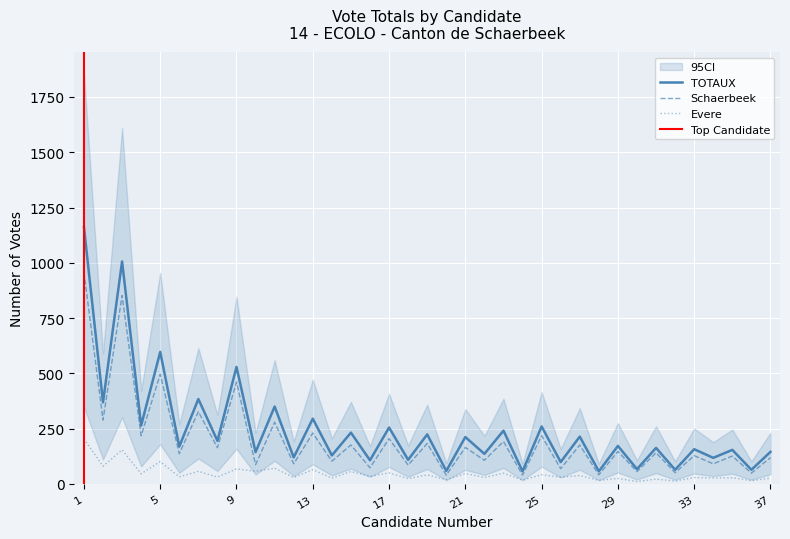

Is the value of Schaerbeek at 36 greater than the value of TOTAUX at 37?

No